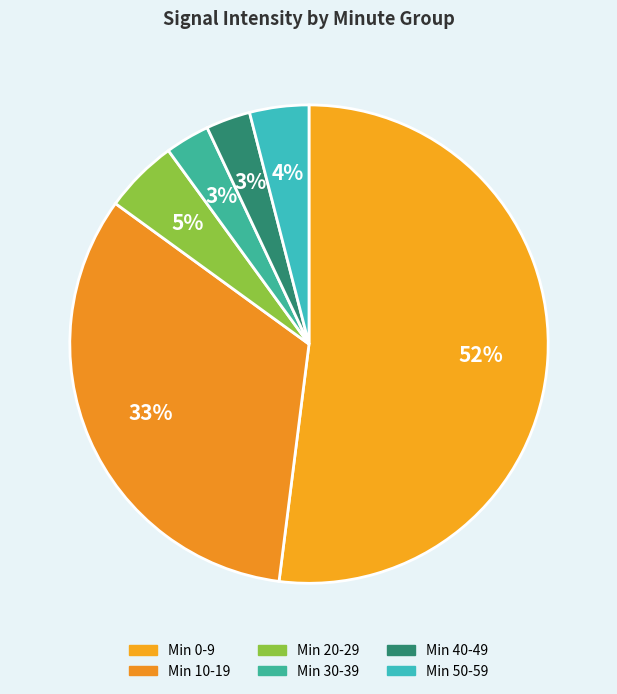

How many slices are in this pie chart?

6